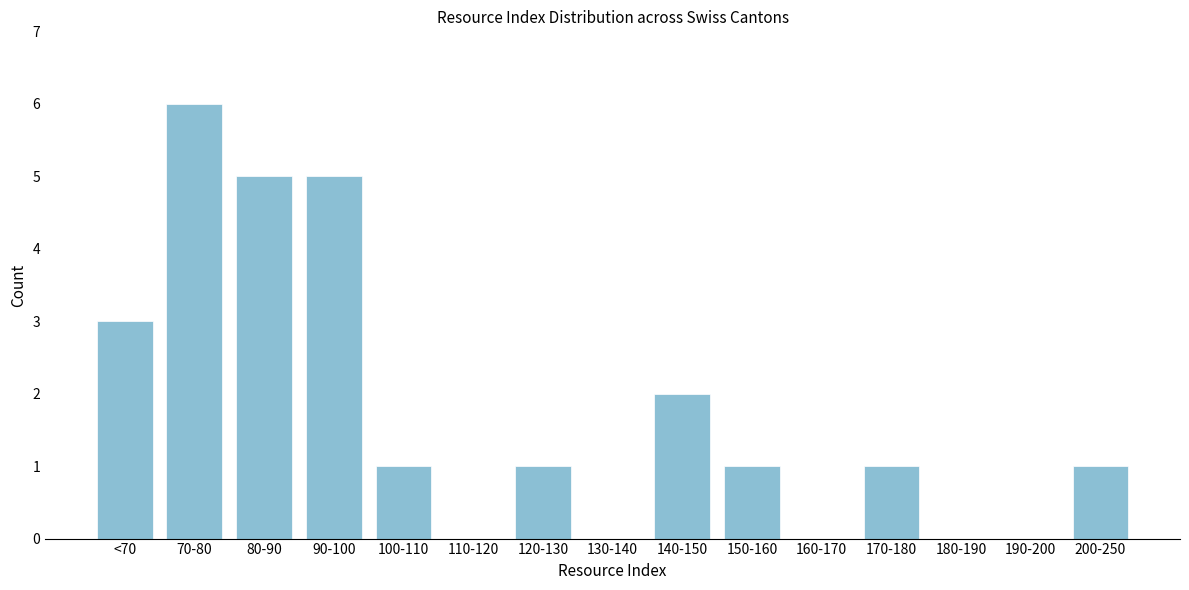

Reading left to right, extract all data points from this chart.

<70=3	70-80=6	80-90=5	90-100=5	100-110=1	110-120=0	120-130=1	130-140=0	140-150=2	150-160=1	160-170=0	170-180=1	180-190=0	190-200=0	200-250=1